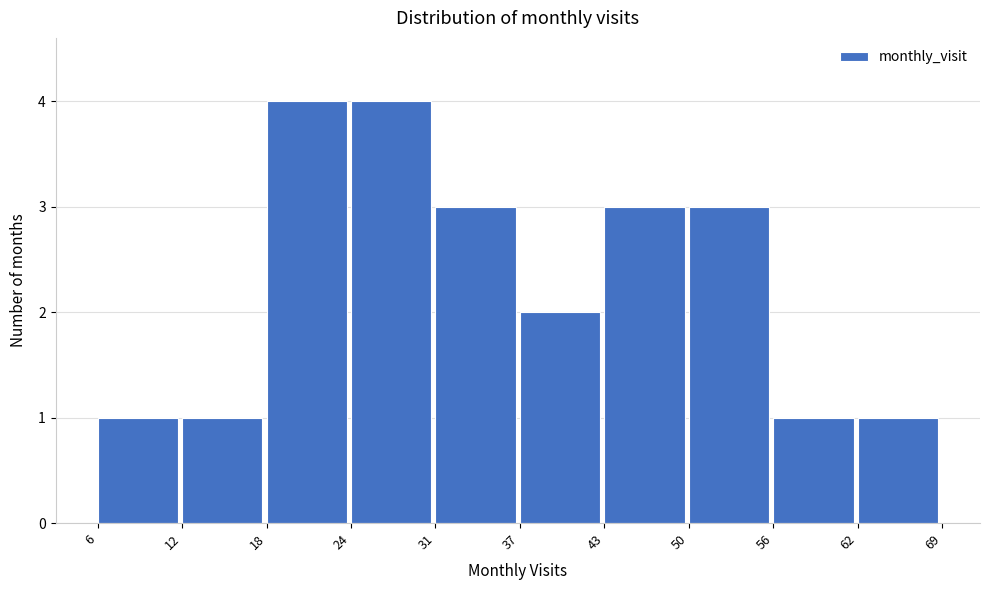

Reading left to right, list all the values displayed in this chart.

1	1	4	4	3	2	3	3	1	1